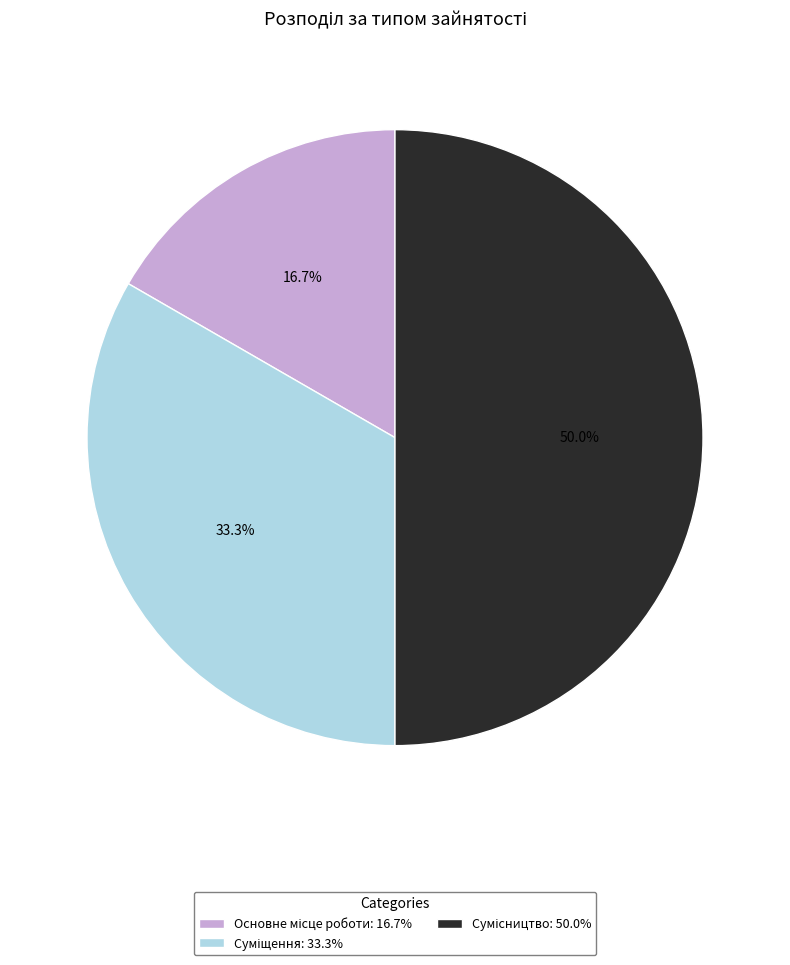

How much of the chart is everything except Основне місце роботи?

83.3%